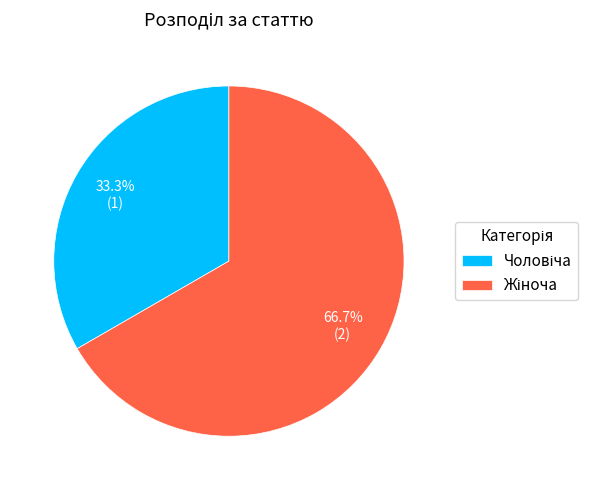

Is there any slice that represents more than half of the pie?

Yes